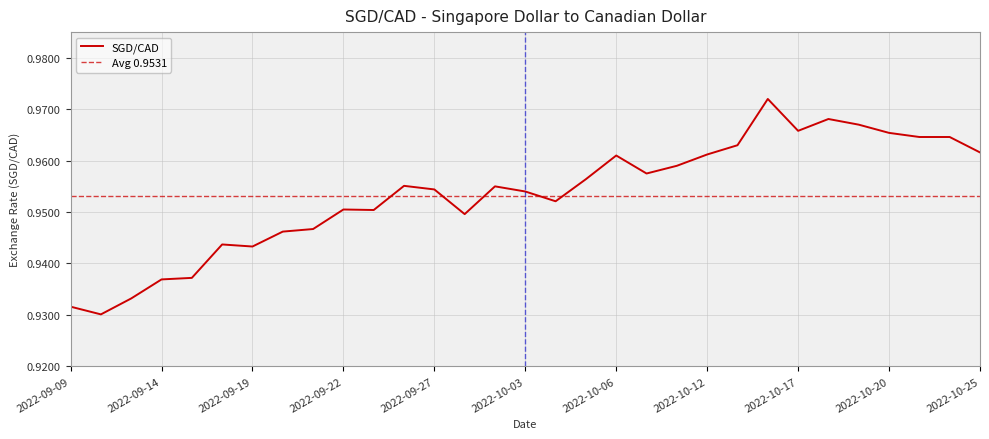

Read the value at 2022-10-17.

1.0